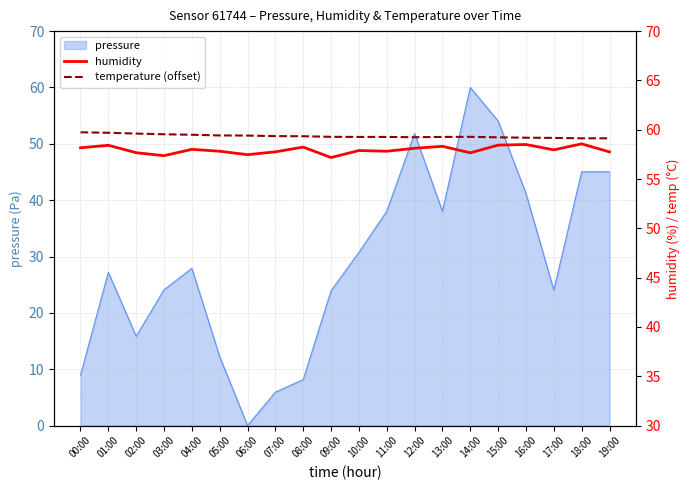

What is the spread (max minus min) of values at 12:00?

1.1